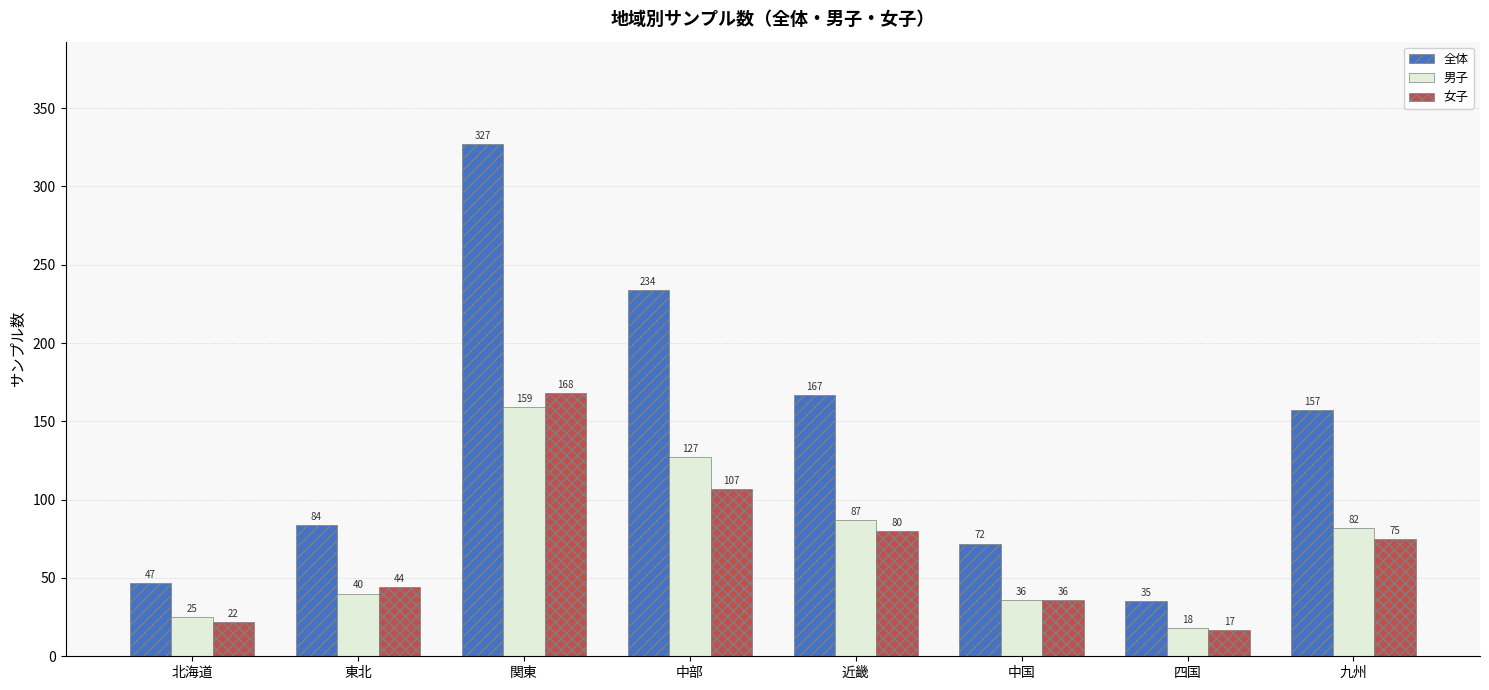

Reading right to left, what are all the values shown in this chart?

全体: 九州=157	四国=35	中国=72	近畿=167	中部=234	関東=327	東北=84	北海道=47
男子: 九州=82	四国=18	中国=36	近畿=87	中部=127	関東=159	東北=40	北海道=25
女子: 九州=75	四国=17	中国=36	近畿=80	中部=107	関東=168	東北=44	北海道=22